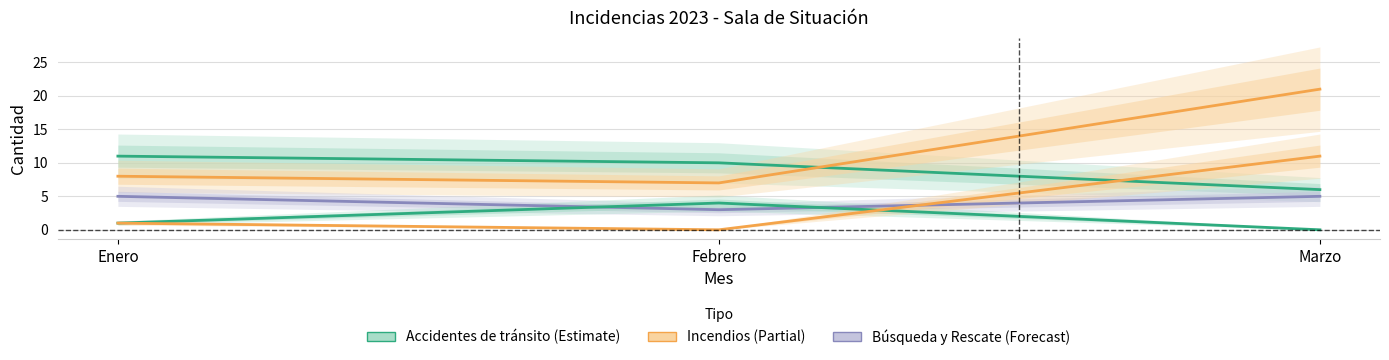

How many lines are shown in the chart?

5